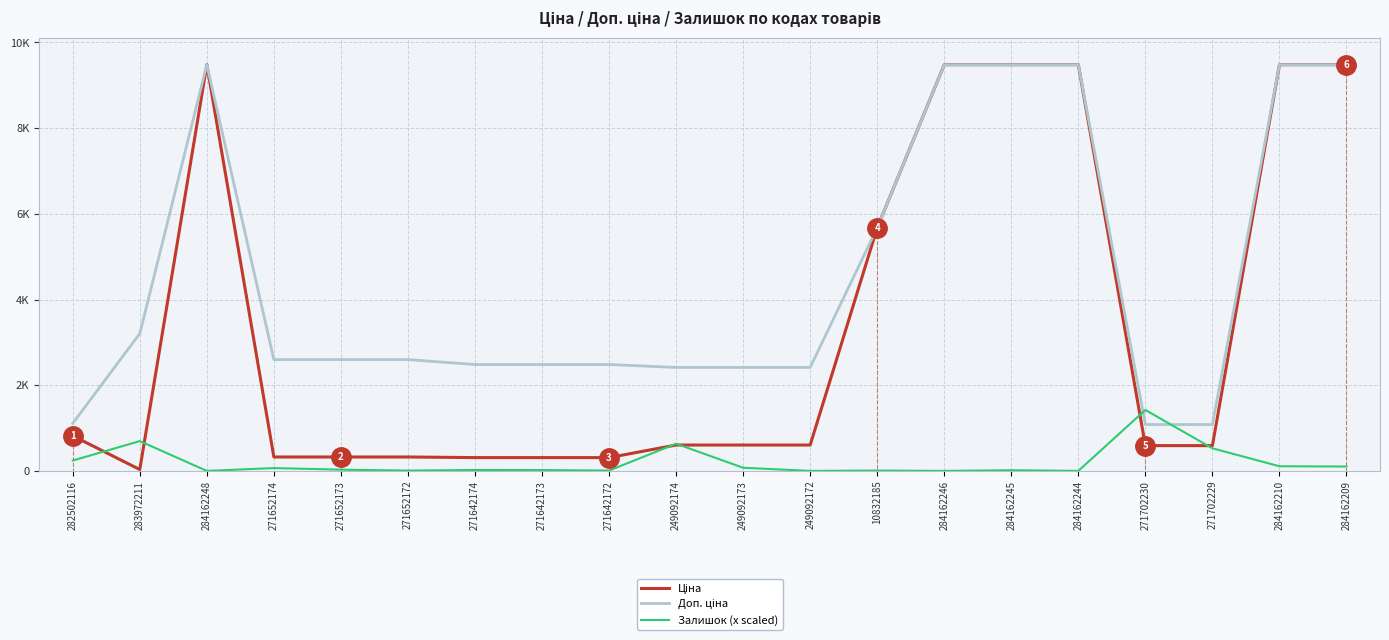

Does the chart display data point markers on the line(s)?

No